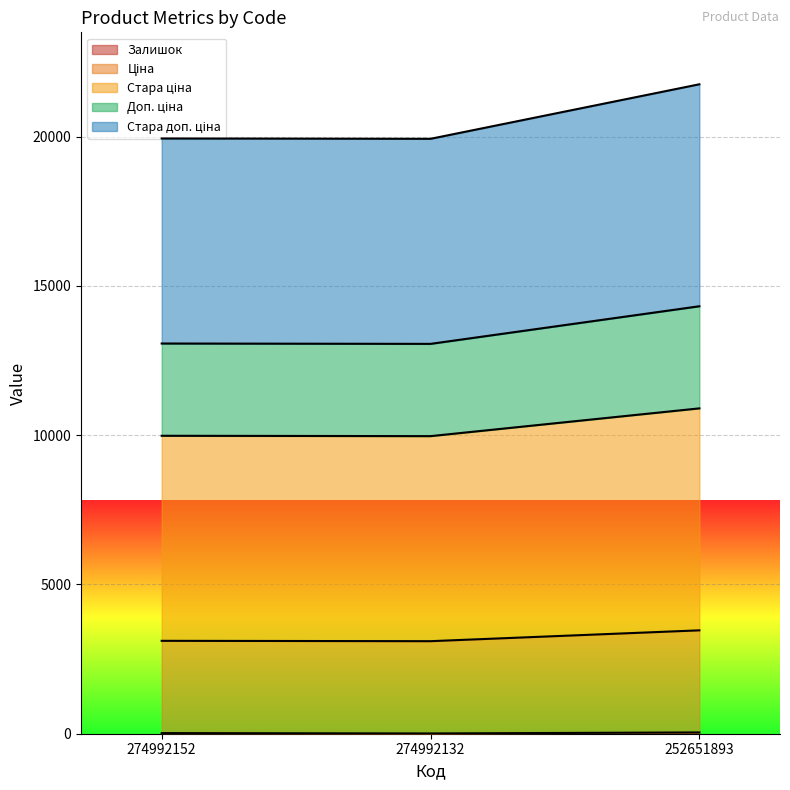

At which label is Доп. ціна closest to 10434?

274992152